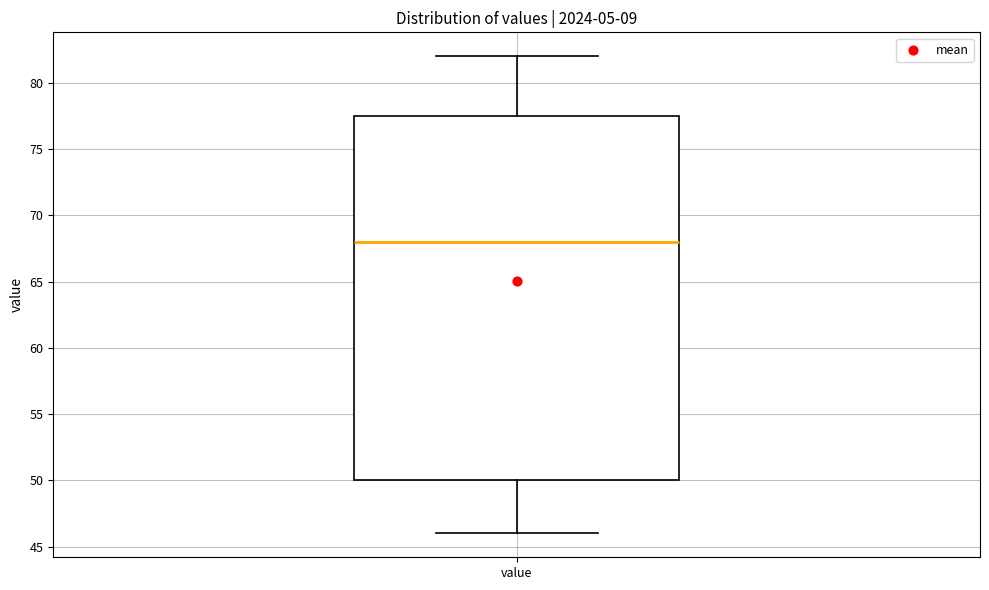

Transcribe this box plot: give where the median line is, the range the box spans, and where the two whiskers end, as read against the y-axis. The values are not printed on the chart, so give them approximately, as read against the axis.

median 68.0, box 50.0 to 77.5, whiskers 46.0 to 82.0